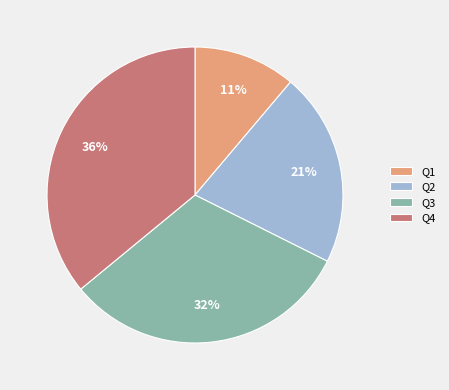

To the nearest percent, what is the difference between the largest and smallest slice percentages?

25%